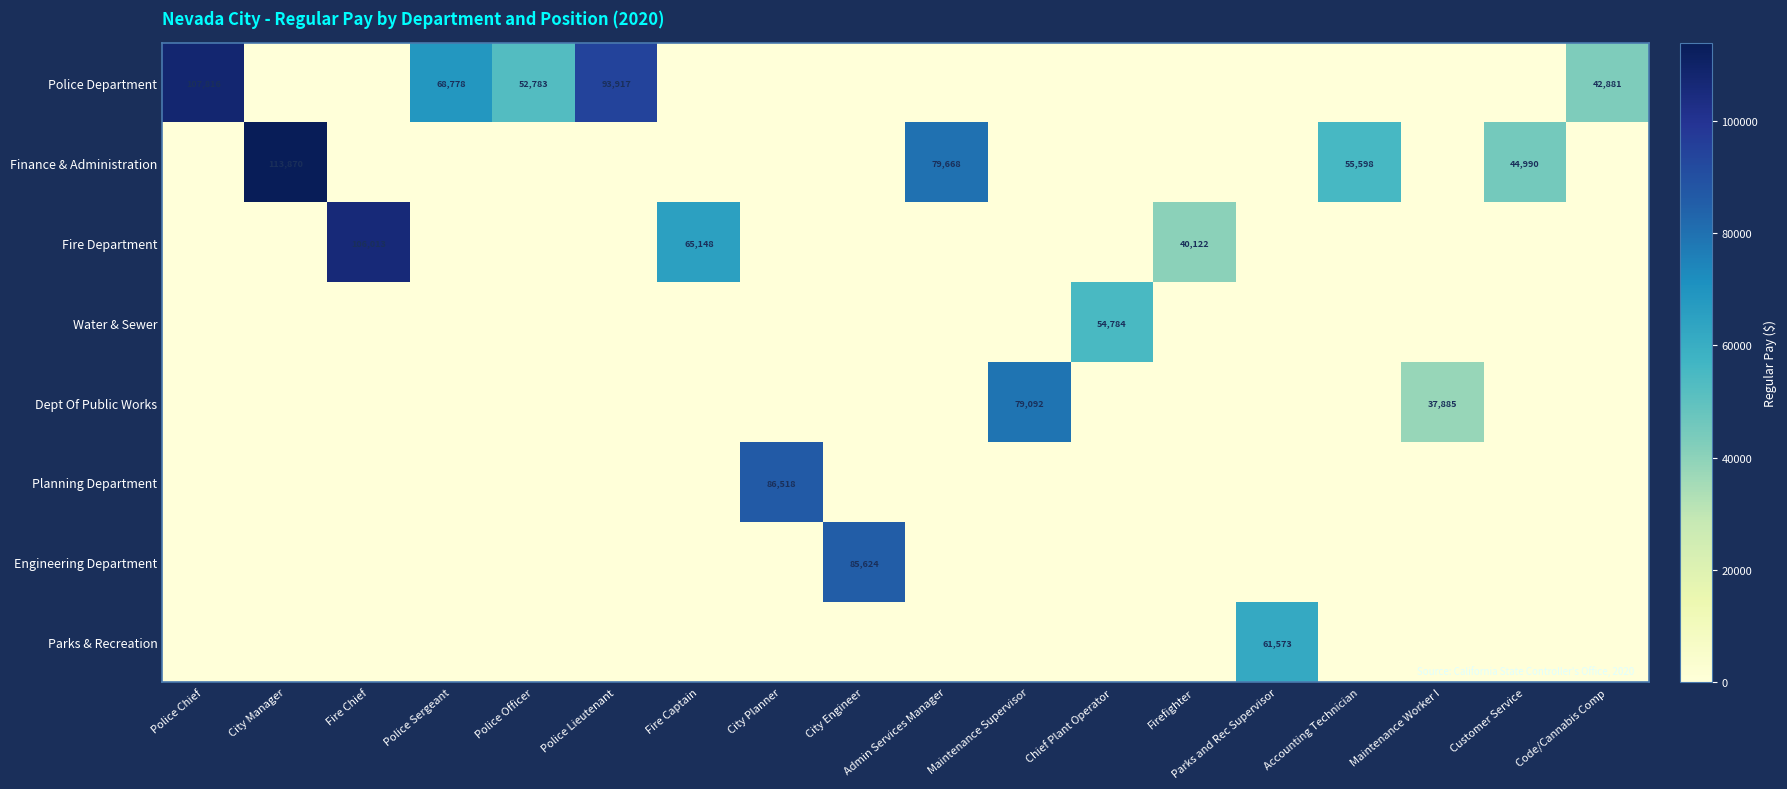

How many data points in Finance & Administration are above 0?

4